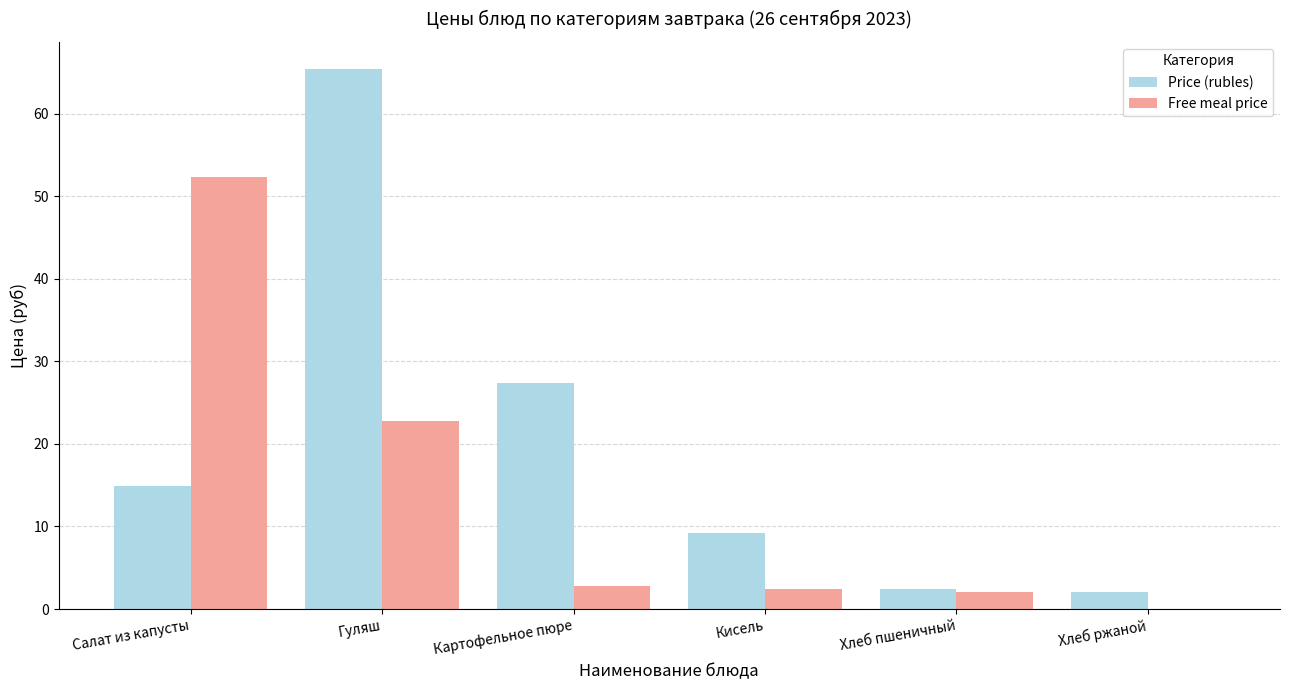

What is the sum of the Price (rubles) values at Хлеб пшеничный and Салат из капусты?

17.2